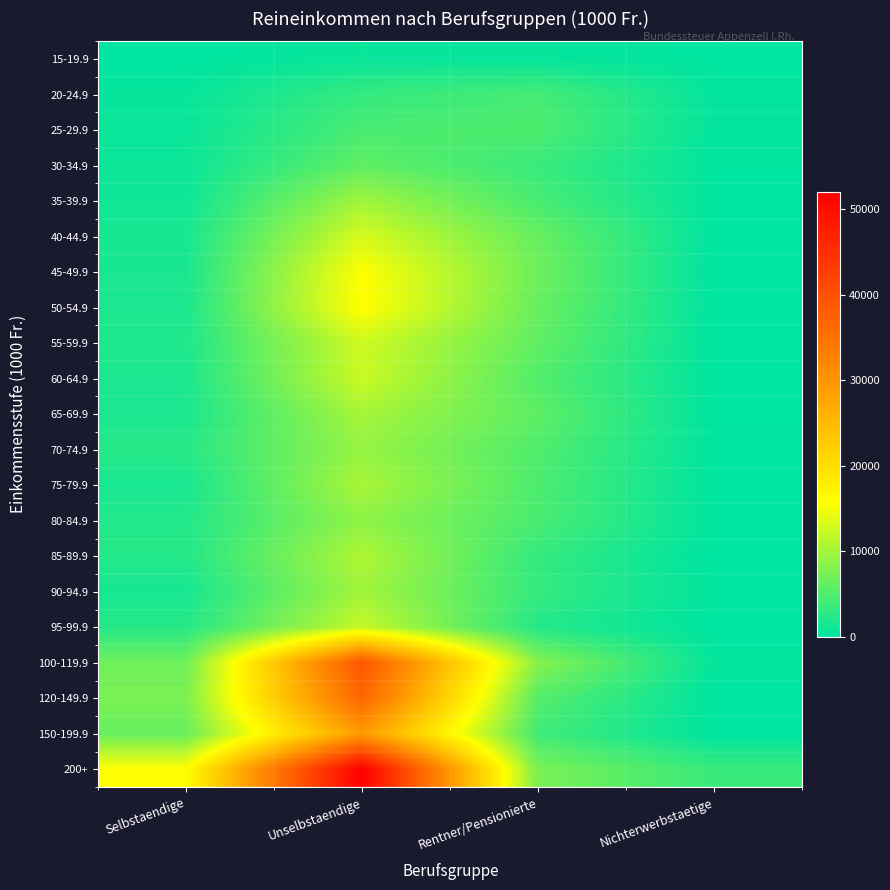

Reading left to right, list all the values displayed in this chart.

15-19.9: Selbstaendige=19.8	Unselbstaendige=616.9	Rentner/Pensionierte=450.8	Nichterwerbstaetige=94.9
20-24.9: Selbstaendige=495.8	Unselbstaendige=3314.8	Rentner/Pensionierte=4346.6	Nichterwerbstaetige=293.8
25-29.9: Selbstaendige=706.2	Unselbstaendige=4521.1	Rentner/Pensionierte=4869.1	Nichterwerbstaetige=271.0
30-34.9: Selbstaendige=817.4	Unselbstaendige=5921.9	Rentner/Pensionierte=3569.7	Nichterwerbstaetige=198.4
35-39.9: Selbstaendige=1020.8	Unselbstaendige=9894.2	Rentner/Pensionierte=4458.5	Nichterwerbstaetige=74.1
40-44.9: Selbstaendige=1570.3	Unselbstaendige=13091.8	Rentner/Pensionierte=6364.5	Nichterwerbstaetige=85.2
45-49.9: Selbstaendige=1610.7	Unselbstaendige=15682.0	Rentner/Pensionierte=6739.4	Nichterwerbstaetige=0.0
50-54.9: Selbstaendige=1786.3	Unselbstaendige=15819.1	Rentner/Pensionierte=6400.8	Nichterwerbstaetige=52.9
55-59.9: Selbstaendige=2012.0	Unselbstaendige=12596.4	Rentner/Pensionierte=5956.8	Nichterwerbstaetige=0.0
60-64.9: Selbstaendige=1797.1	Unselbstaendige=12376.6	Rentner/Pensionierte=5134.1	Nichterwerbstaetige=61.2
65-69.9: Selbstaendige=1694.1	Unselbstaendige=10195.0	Rentner/Pensionierte=5794.8	Nichterwerbstaetige=68.5
70-74.9: Selbstaendige=2514.4	Unselbstaendige=9253.9	Rentner/Pensionierte=4994.0	Nichterwerbstaetige=74.3
75-79.9: Selbstaendige=1551.0	Unselbstaendige=10418.9	Rentner/Pensionierte=4730.2	Nichterwerbstaetige=0.0
80-84.9: Selbstaendige=2223.2	Unselbstaendige=8751.6	Rentner/Pensionierte=4613.3	Nichterwerbstaetige=80.1
85-89.9: Selbstaendige=2258.7	Unselbstaendige=10744.3	Rentner/Pensionierte=3233.5	Nichterwerbstaetige=0.0
90-94.9: Selbstaendige=1479.9	Unselbstaendige=9883.2	Rentner/Pensionierte=3333.1	Nichterwerbstaetige=183.5
95-99.9: Selbstaendige=2432.3	Unselbstaendige=12090.1	Rentner/Pensionierte=2244.9	Nichterwerbstaetige=0.0
100-119.9: Selbstaendige=6787.9	Unselbstaendige=39191.4	Rentner/Pensionierte=8268.7	Nichterwerbstaetige=332.1
120-149.9: Selbstaendige=7593.9	Unselbstaendige=36677.7	Rentner/Pensionierte=5283.1	Nichterwerbstaetige=0.0
150-199.9: Selbstaendige=6378.0	Unselbstaendige=29109.7	Rentner/Pensionierte=4055.5	Nichterwerbstaetige=0.0
200+: Selbstaendige=15720.2	Unselbstaendige=52019.6	Rentner/Pensionierte=7480.6	Nichterwerbstaetige=3503.0